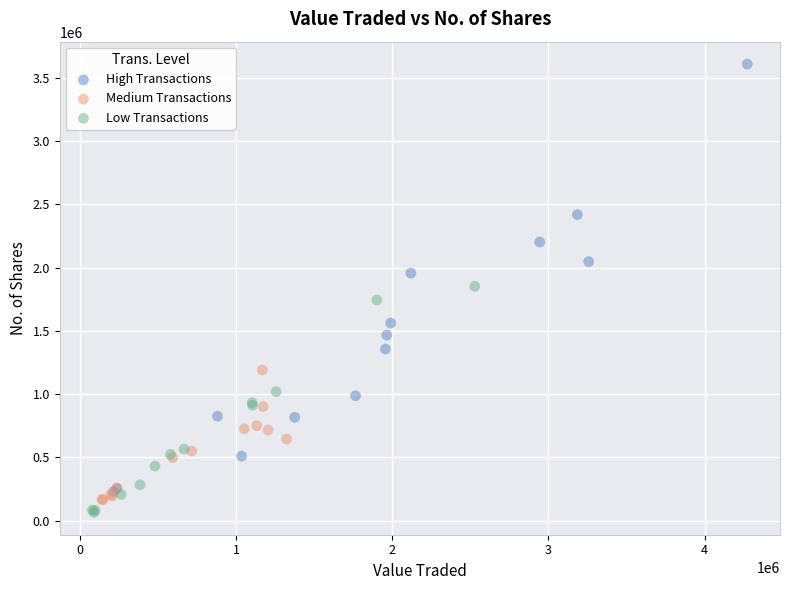

Which series has the largest Y range (max minus min)?

High Transactions